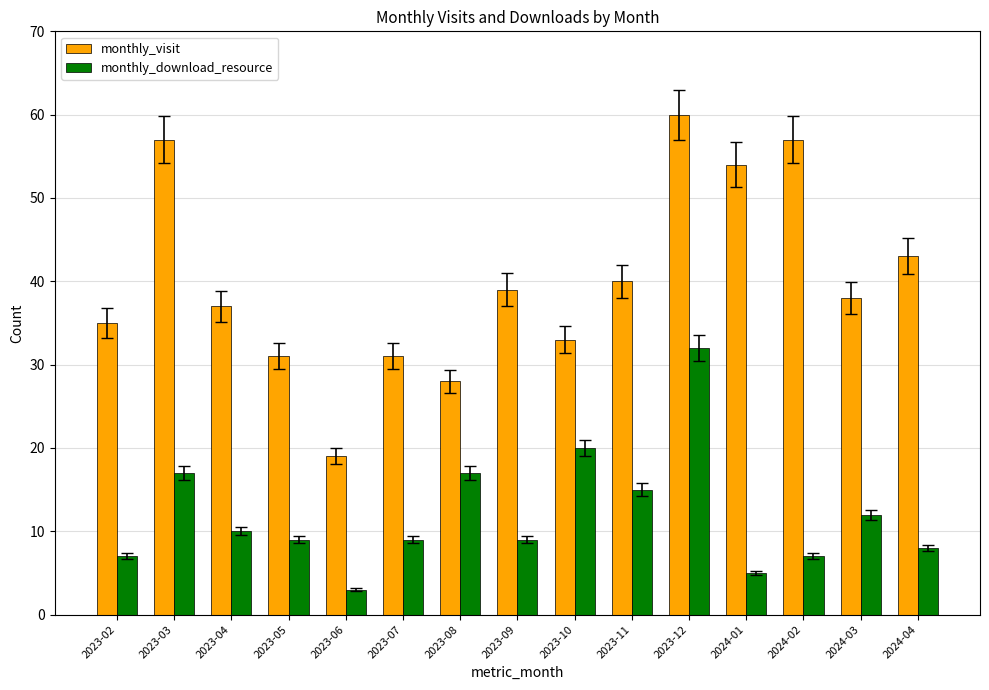

Which series has the widest spread of values?

monthly_visit